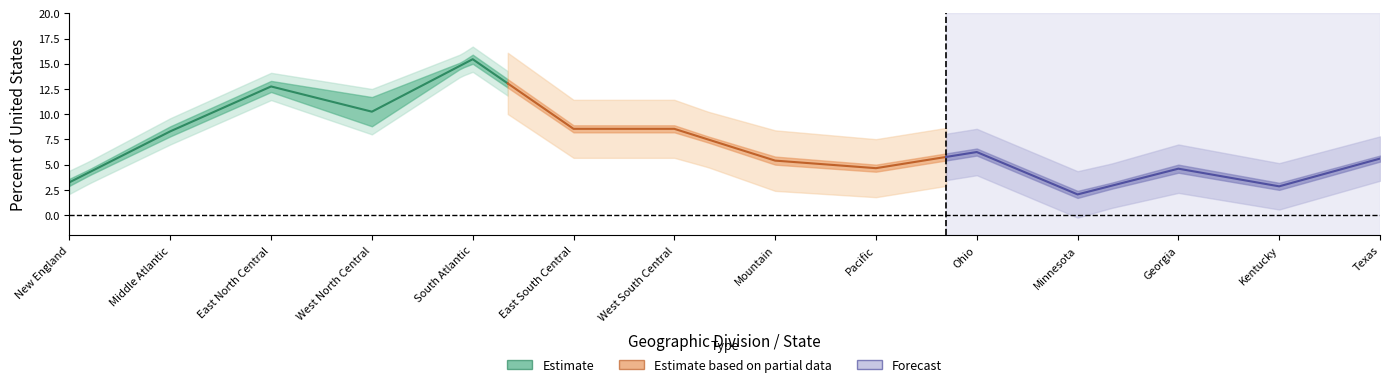

How many interior local valleys does the Percent Truck-miles series have?

4